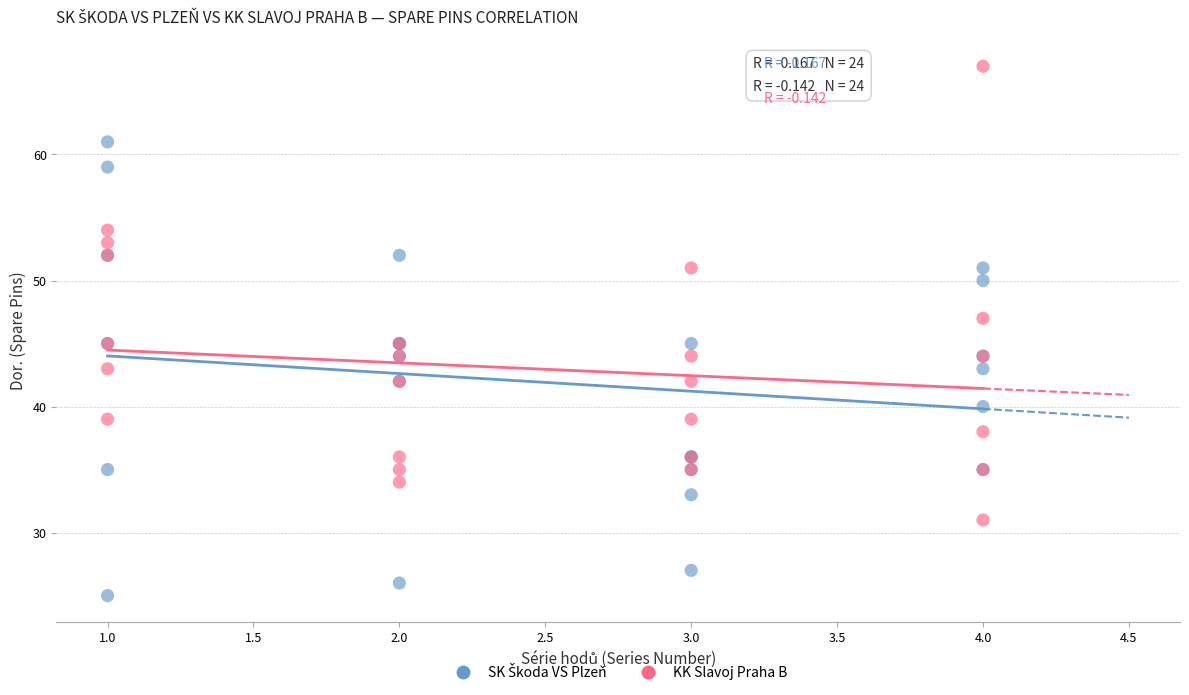

What is the X range (max minus min) for the scatter plot?

3